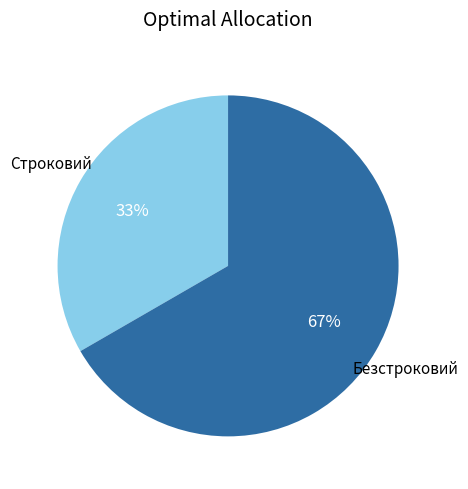

To the nearest percent, what is the combined percentage of Строковий and Безстроковий?

100%